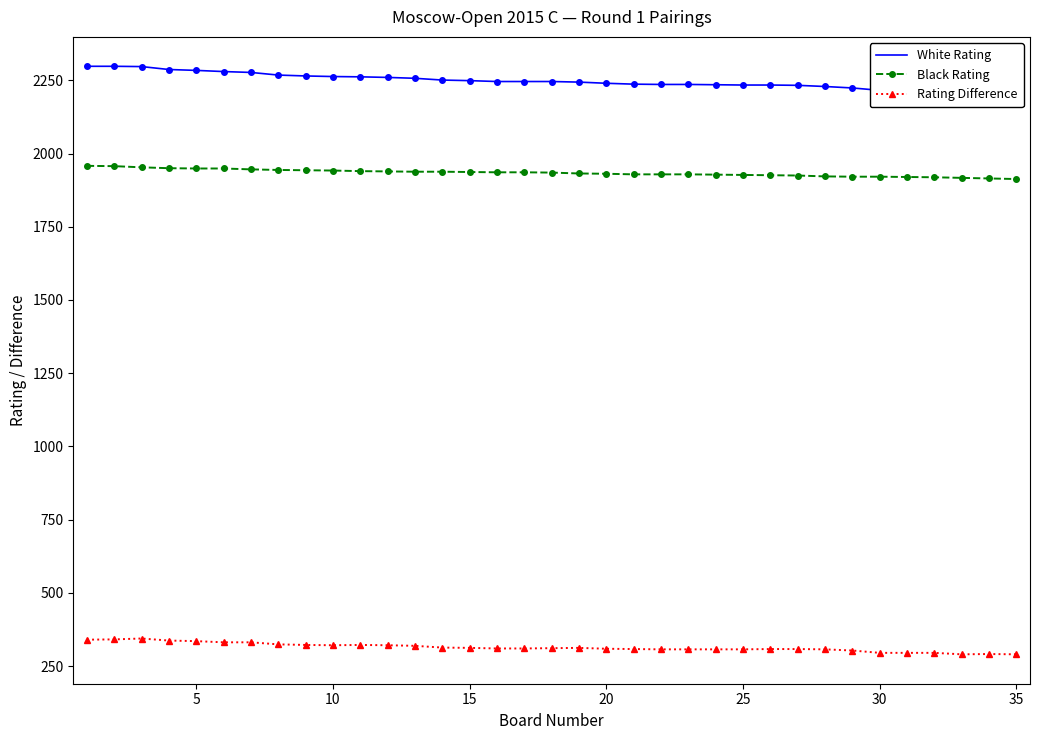

What is the maximum value for Black Rating?

1958